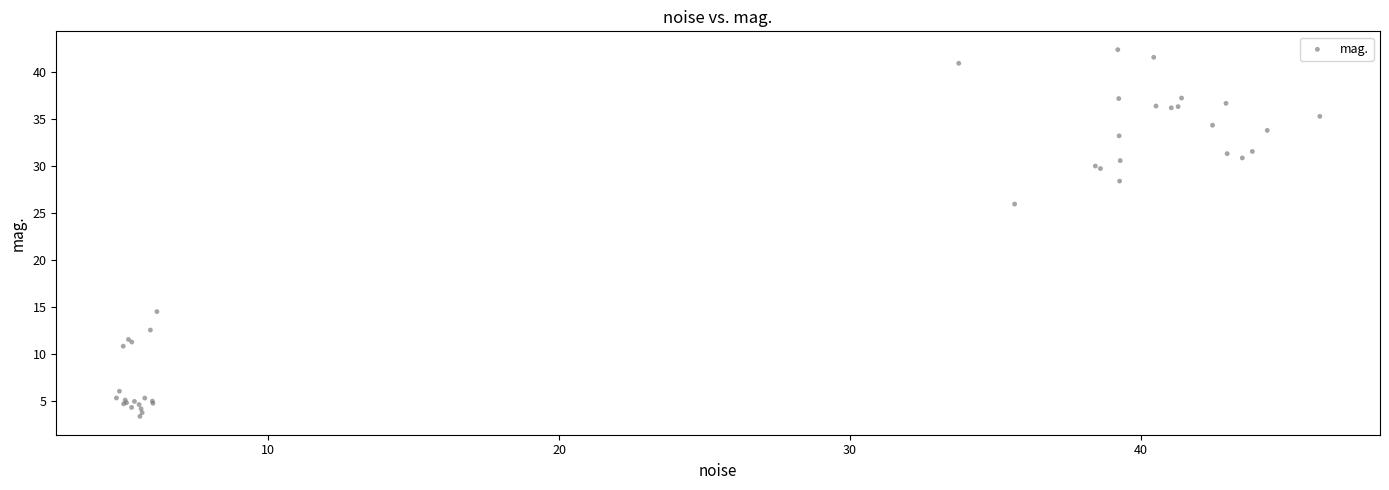

What Y value in the scatter plot is closest to 22?

25.9